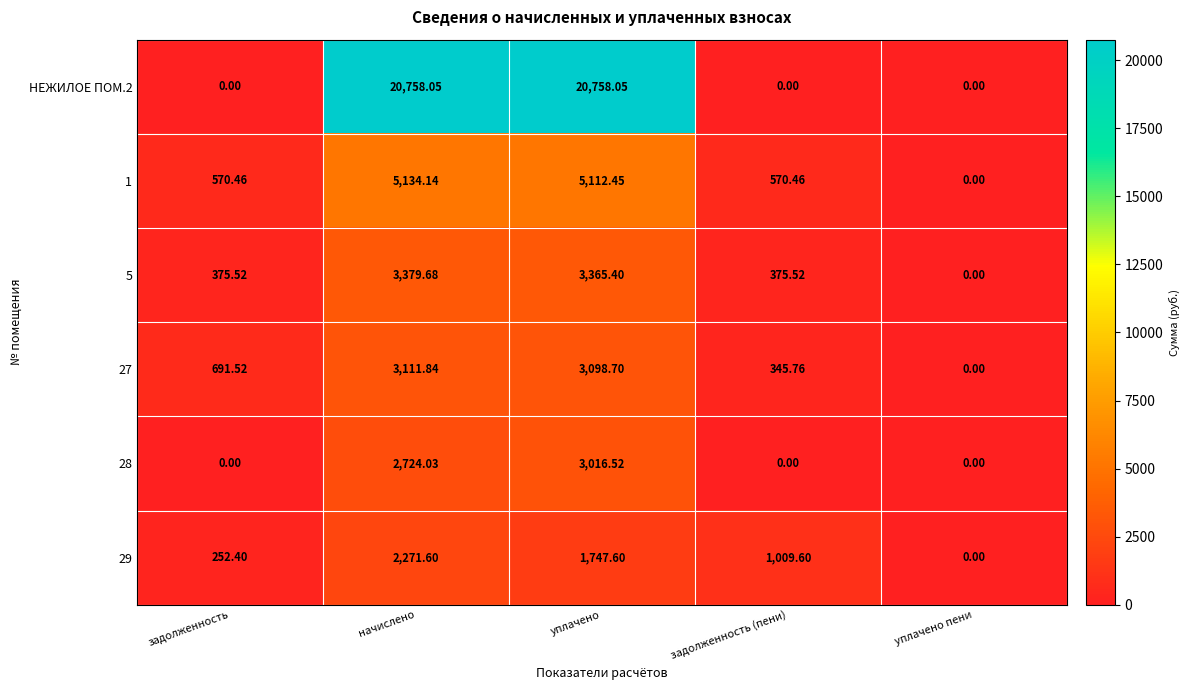

At which category is the sum across all series the highest?

начислено